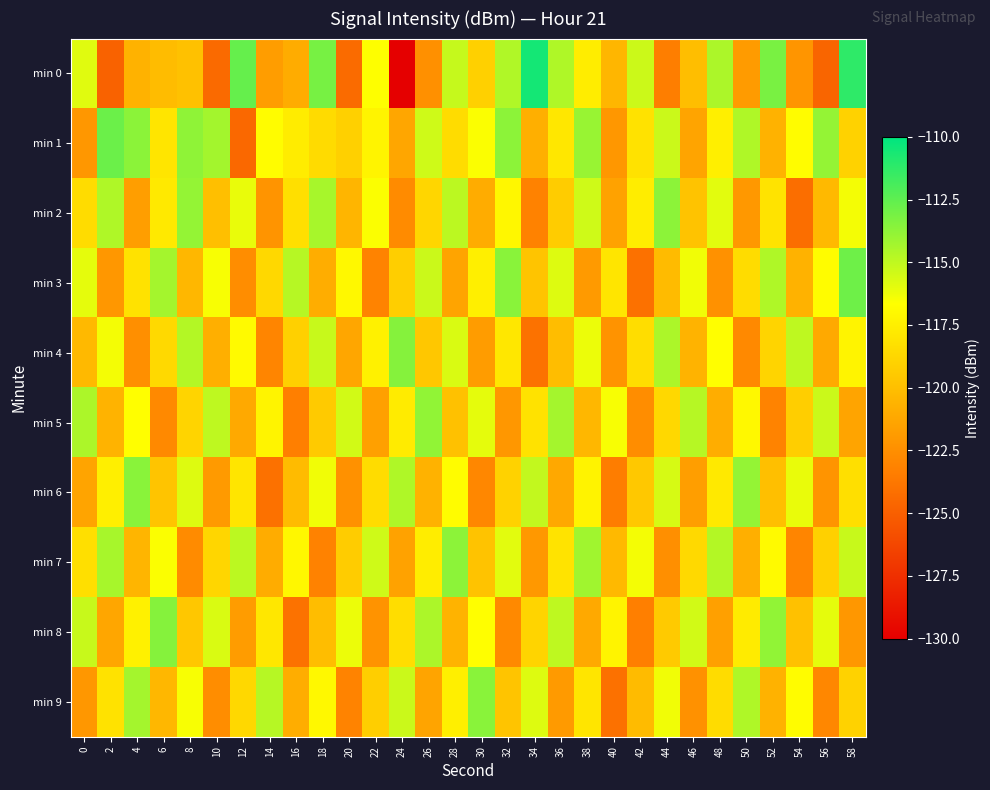

What is the maximum value shown in the chart?

-110.6